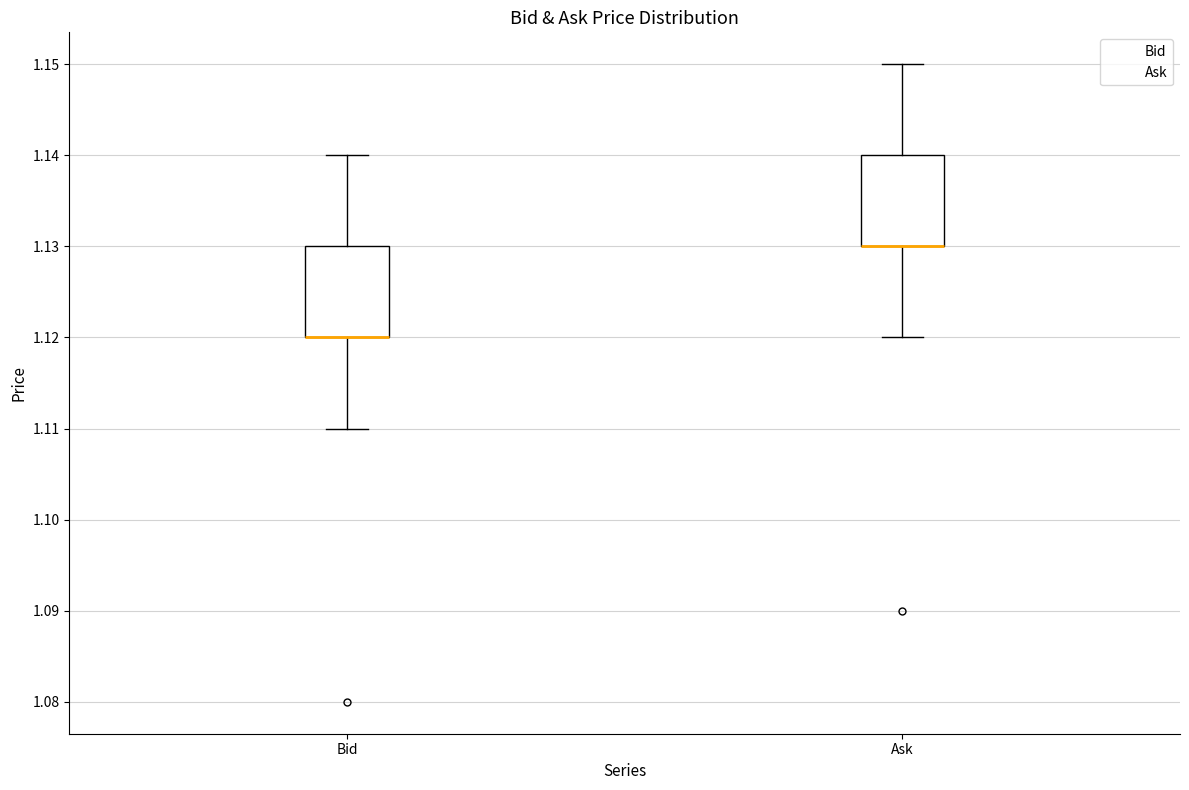

Reading left to right, transcribe this box plot: for each box, give where its median line is, the range the box spans, and where its two whiskers end, as read against the y-axis. The values are not printed on the chart, so give them approximately, as read against the axis.

Bid: median 1.12 (drawn on the box's lower edge), box 1.12 to 1.13, whiskers 1.11 to 1.14
Ask: median 1.13 (drawn on the box's lower edge), box 1.13 to 1.14, whiskers 1.12 to 1.15